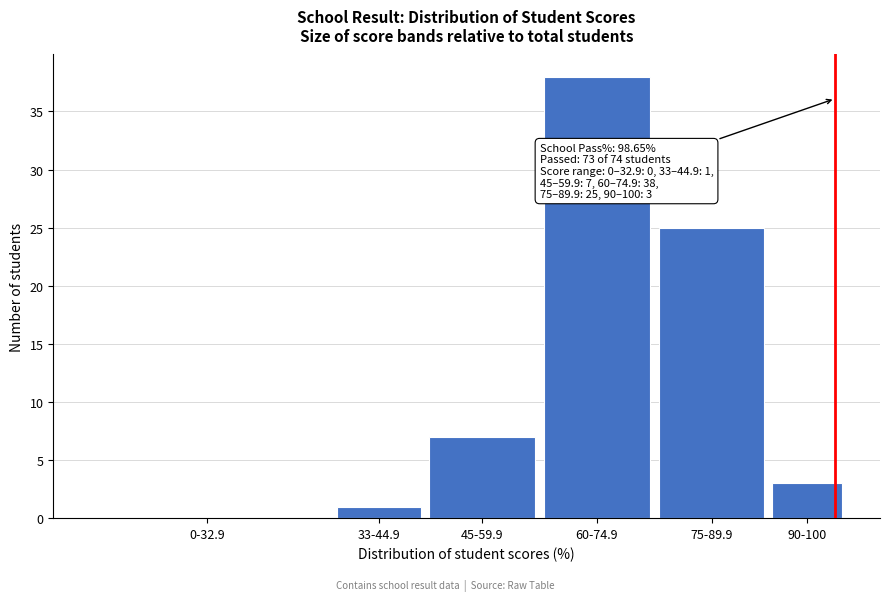

Reading left to right, list all the values displayed in this chart.

0-32.9=0	33-44.9=1	45-59.9=7	60-74.9=38	75-89.9=25	90-100=3